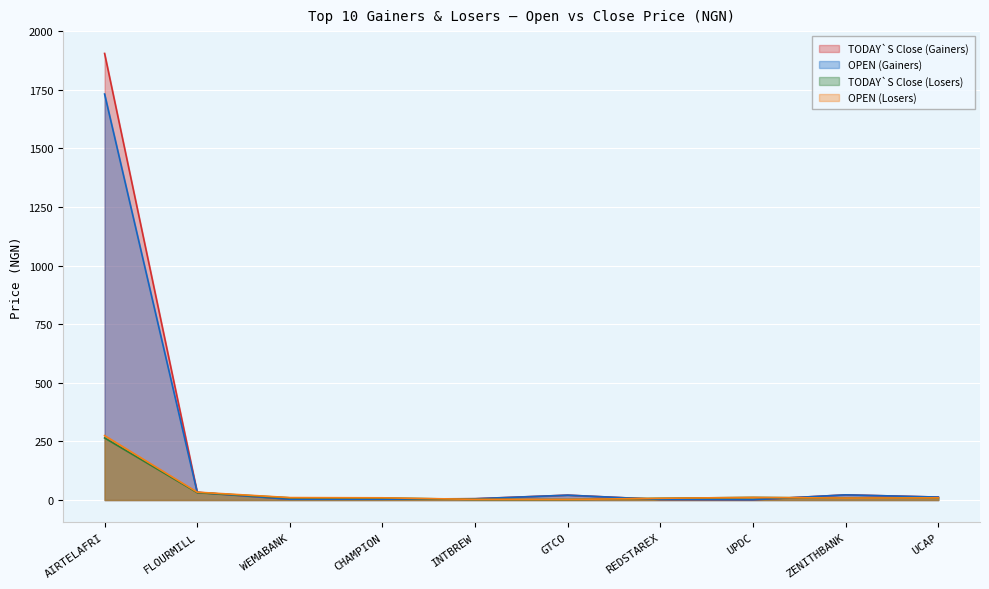

Where is OPEN (Losers) nearest to the value 138?

FLOURMILL